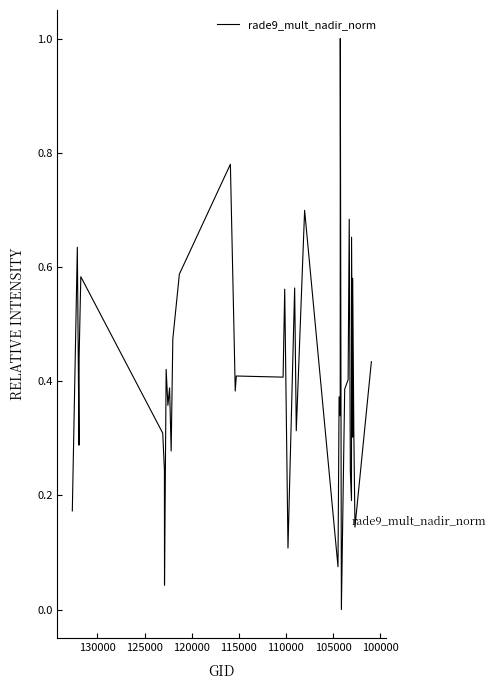

What is the value of the 24th point from the left?

0.4